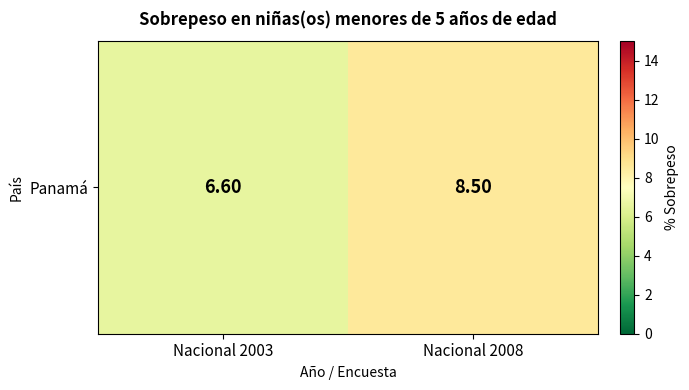

How many categories are shown in the chart?

2